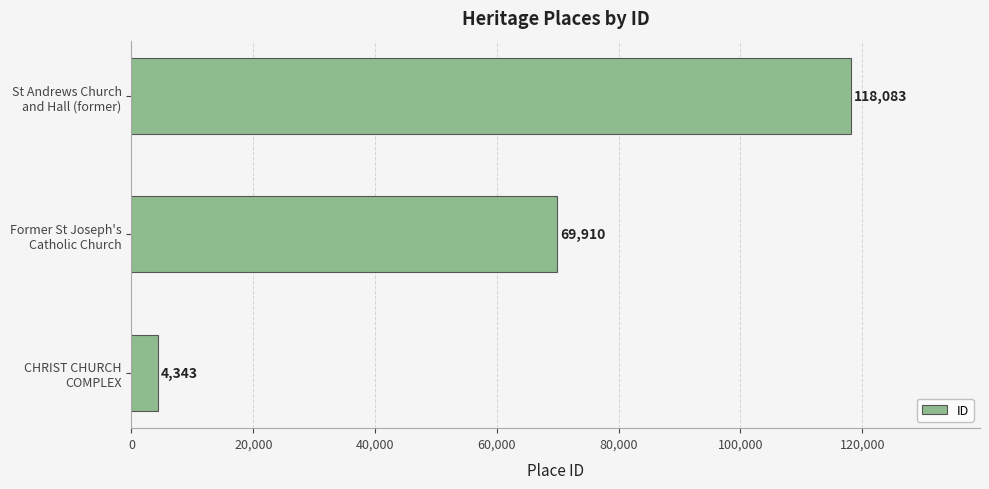

Count the values in the range 4343 to 118083.

3